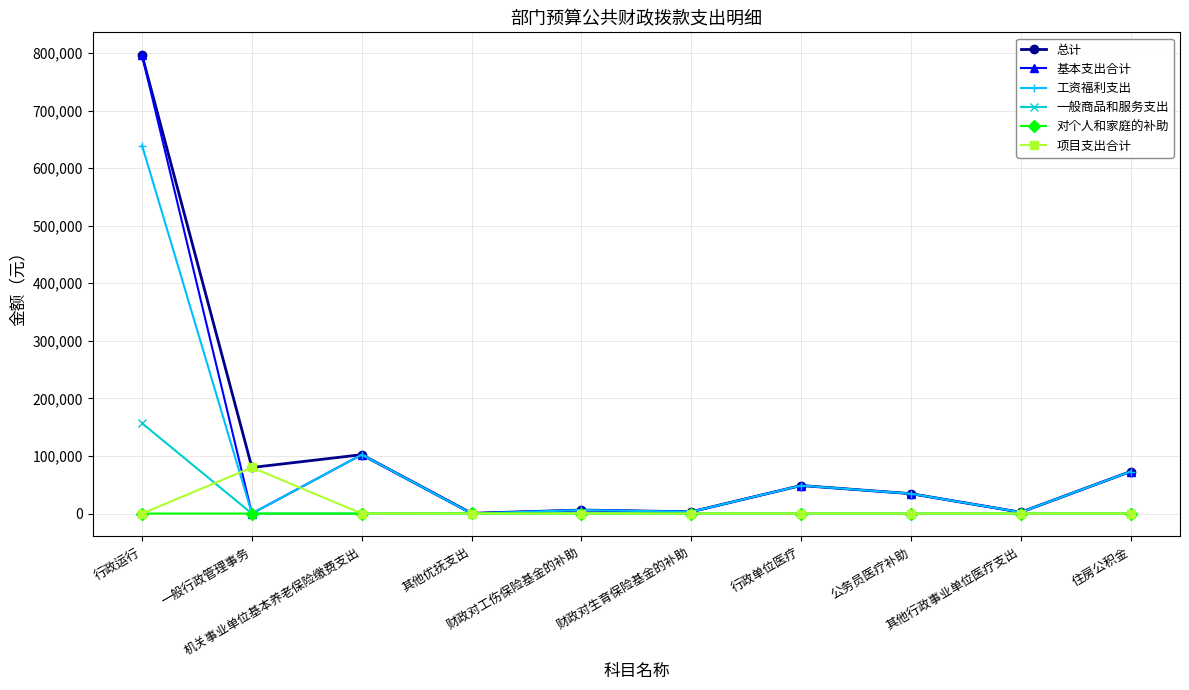

What is the maximum value for 一般商品和服务支出?

156772